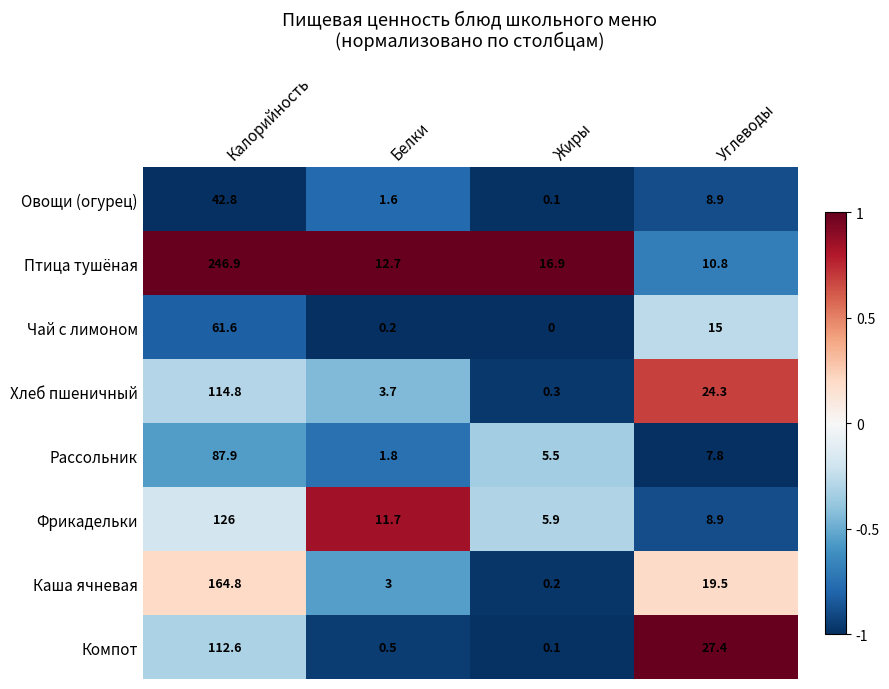

How many series are shown in this chart?

8